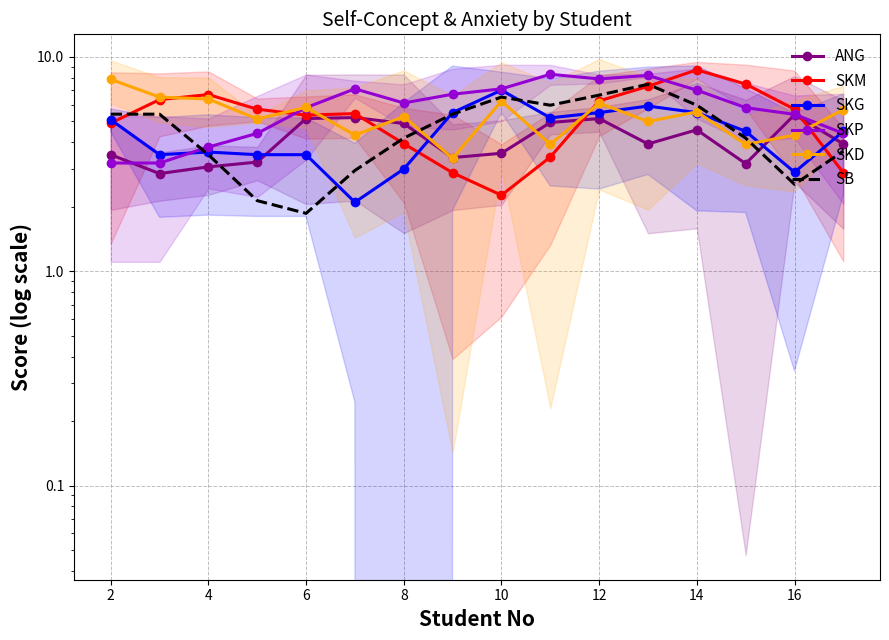

At how many categories does at least one series exceed 8?

3